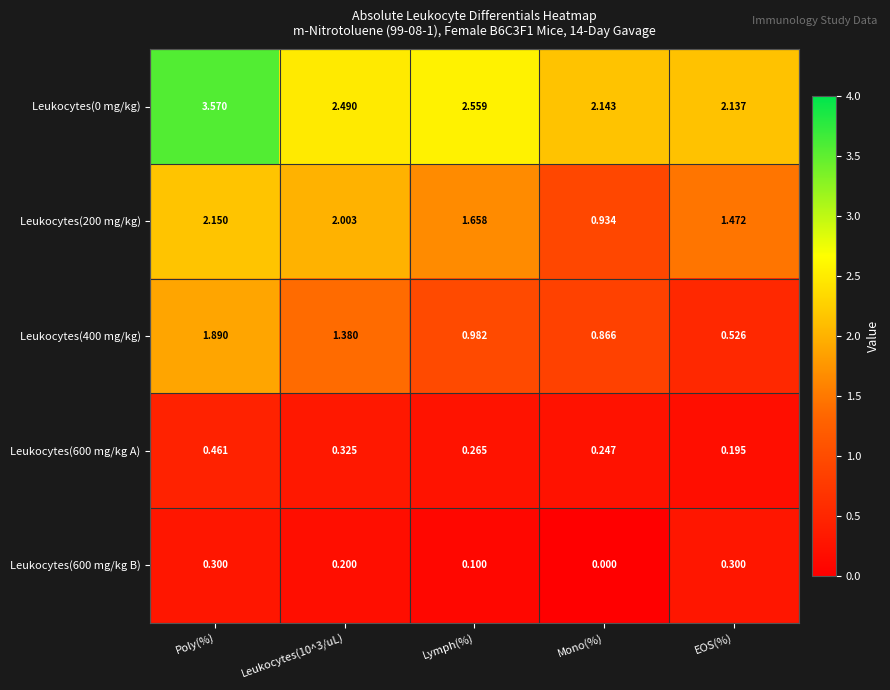

At which label does Leukocytes(200 mg/kg) reach its peak?

Poly(%)